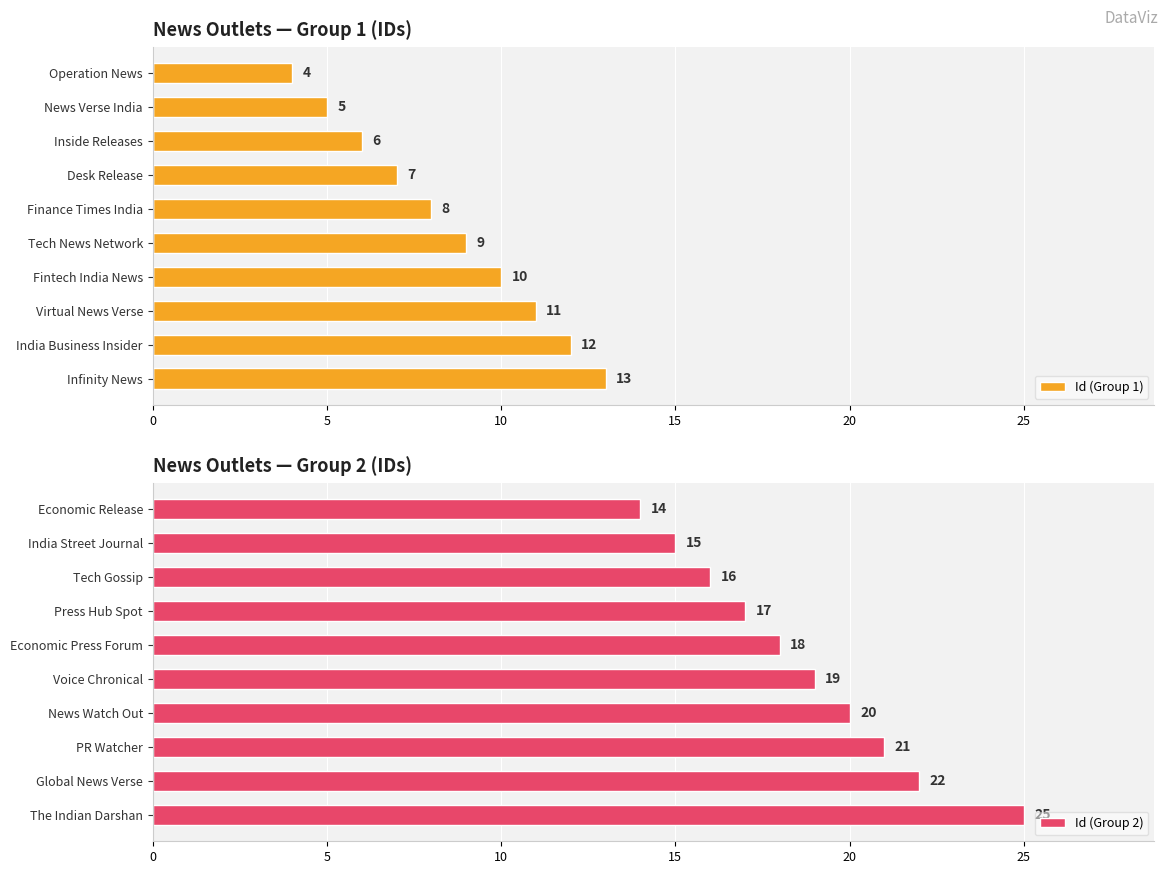

List the labels in order of Id (Group 1) value, smallest first.

Operation News, News Verse India, Inside Releases, Desk Release, Finance Times India, Tech News Network, Fintech India News, Virtual News Verse, India Business Insider, Infinity News